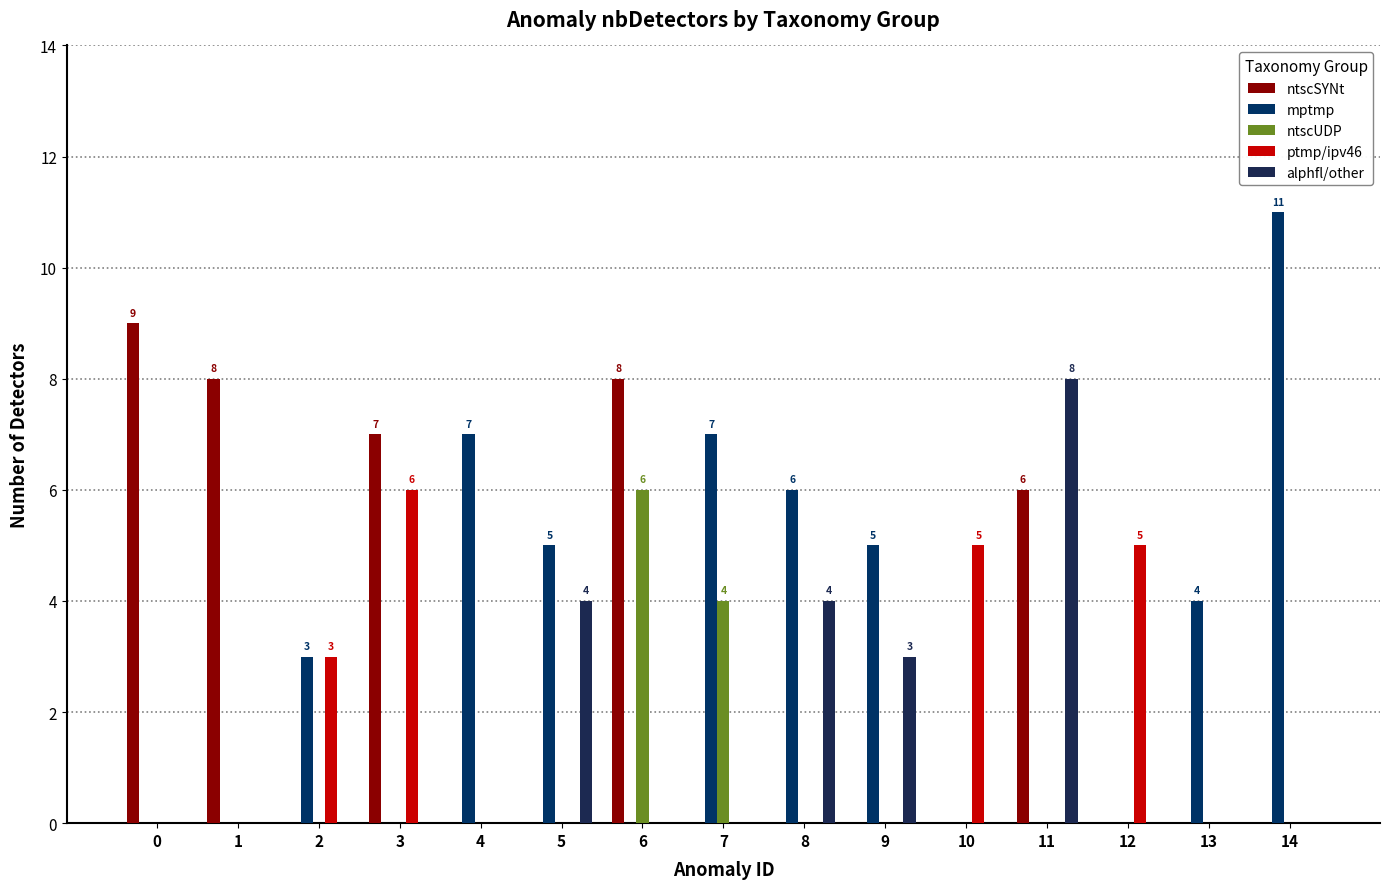

Count the number of data series in this chart.

5